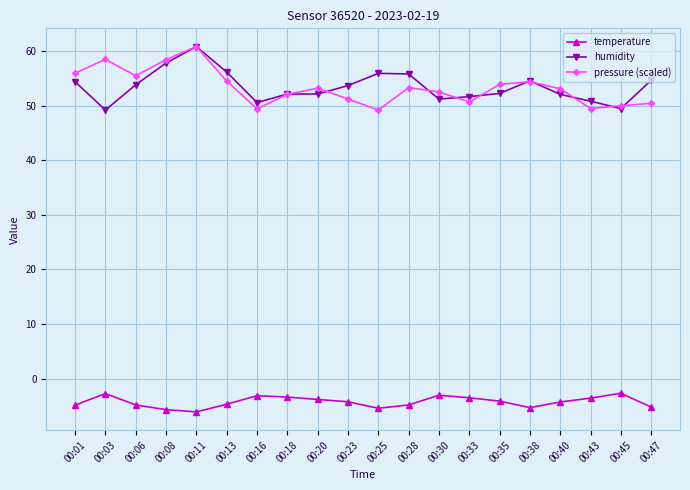

At 00:47, list the series in order from largest to smallest.

humidity, pressure (scaled), temperature